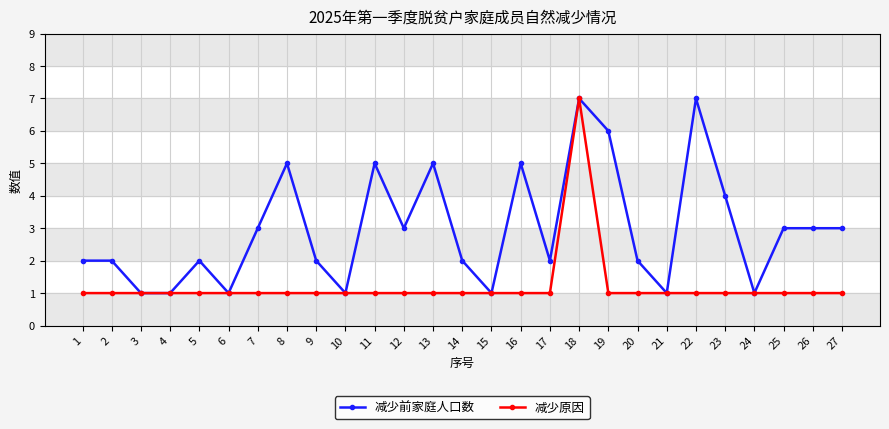

What are all the series names shown in the legend?

减少前家庭人口数, 减少原因